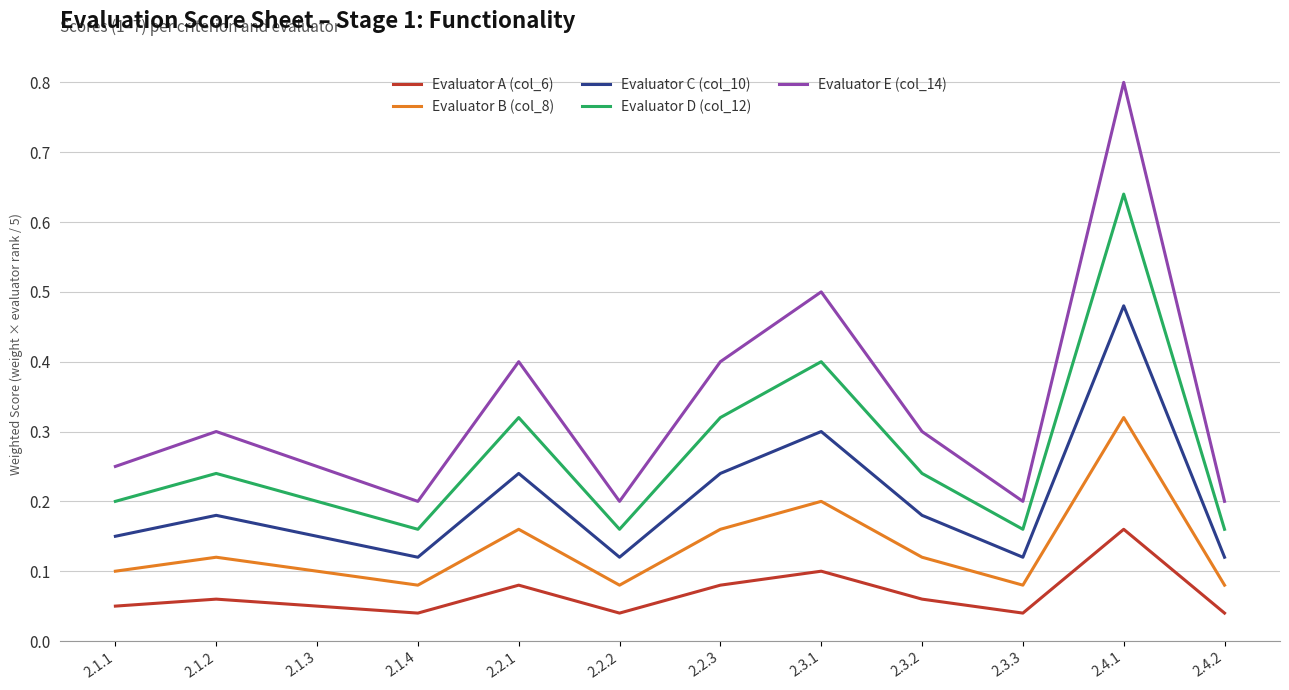

Does the chart display data point markers on the line(s)?

No